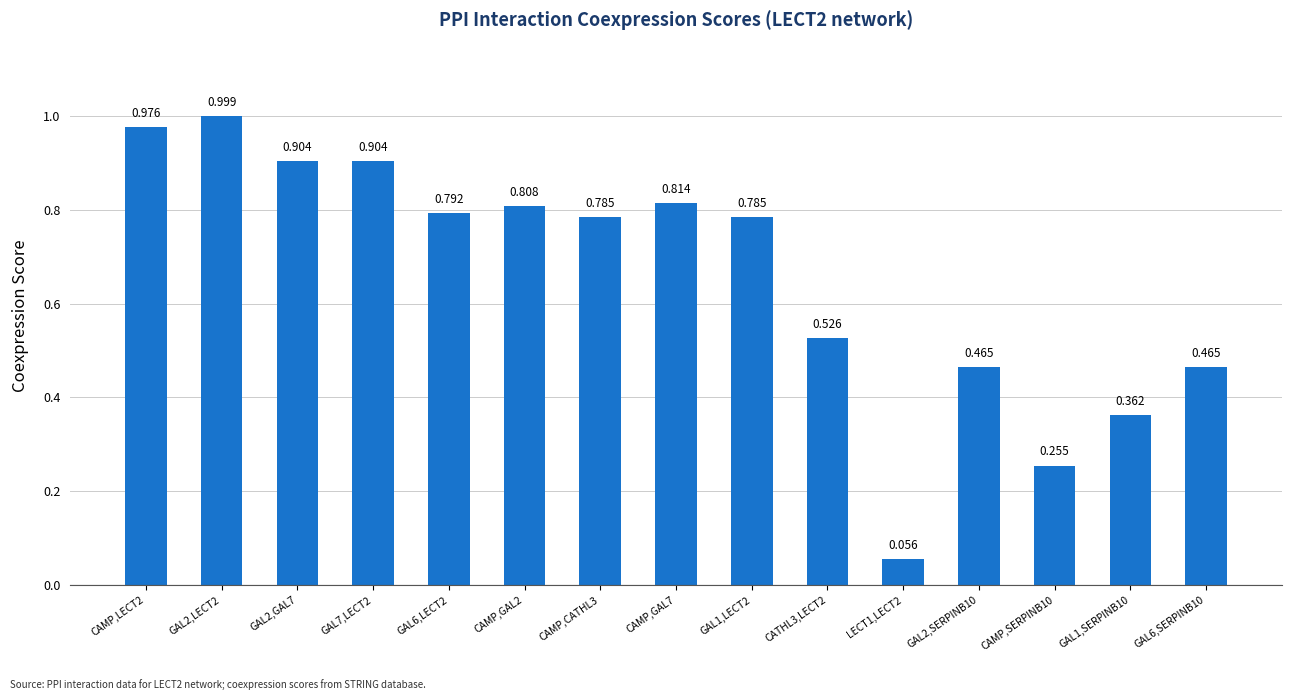

What is the value of the 4th bar from the left?

0.9